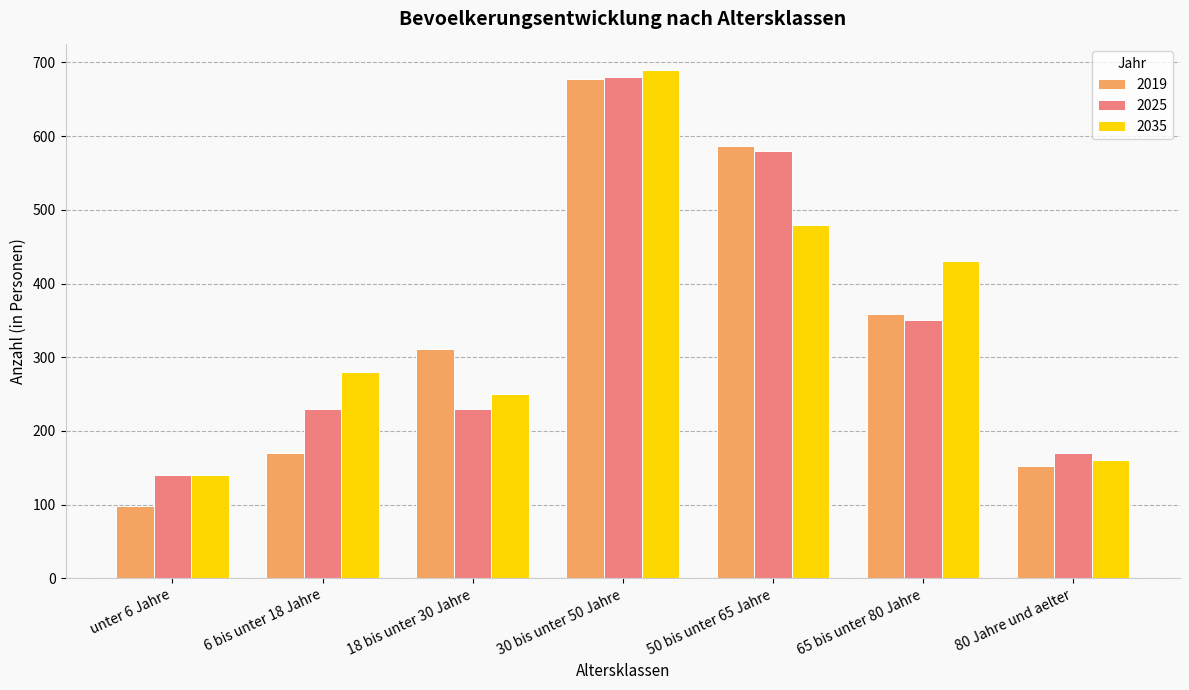

What is the lowest value of the 2019 series?

98